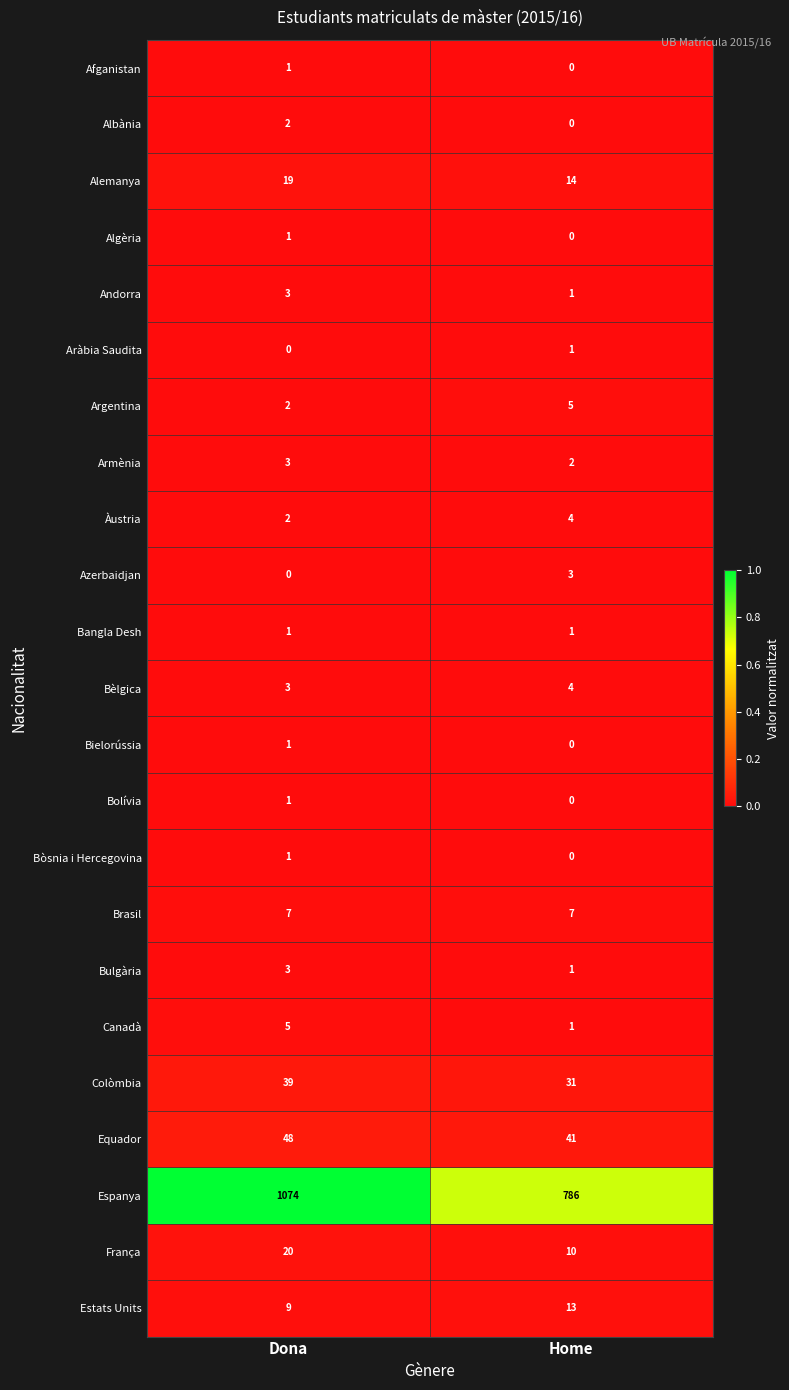

List the labels in order of Aràbia Saudita value, smallest first.

Dona, Home